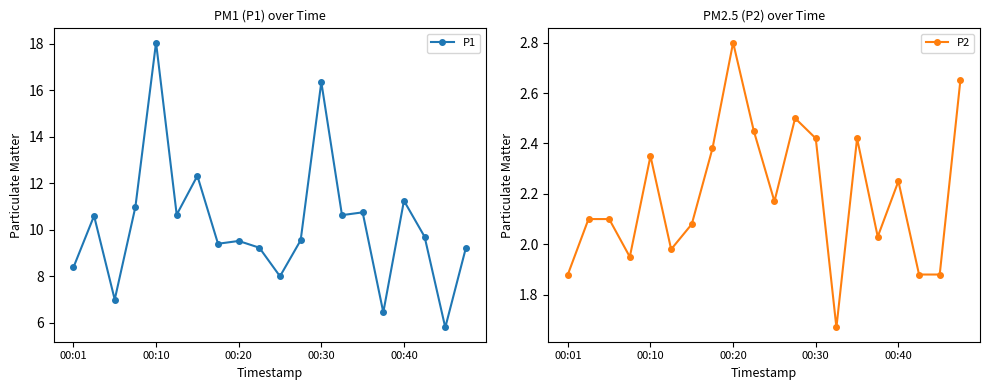

What is the approximate value of P1 at 00:10?

18.1